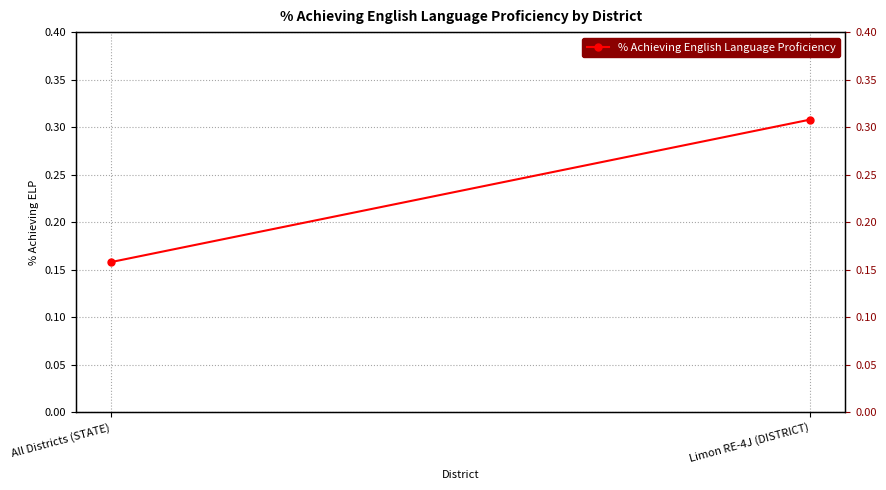

Is it true that the value at Limon RE-4J (DISTRICT) is 0.3?

True